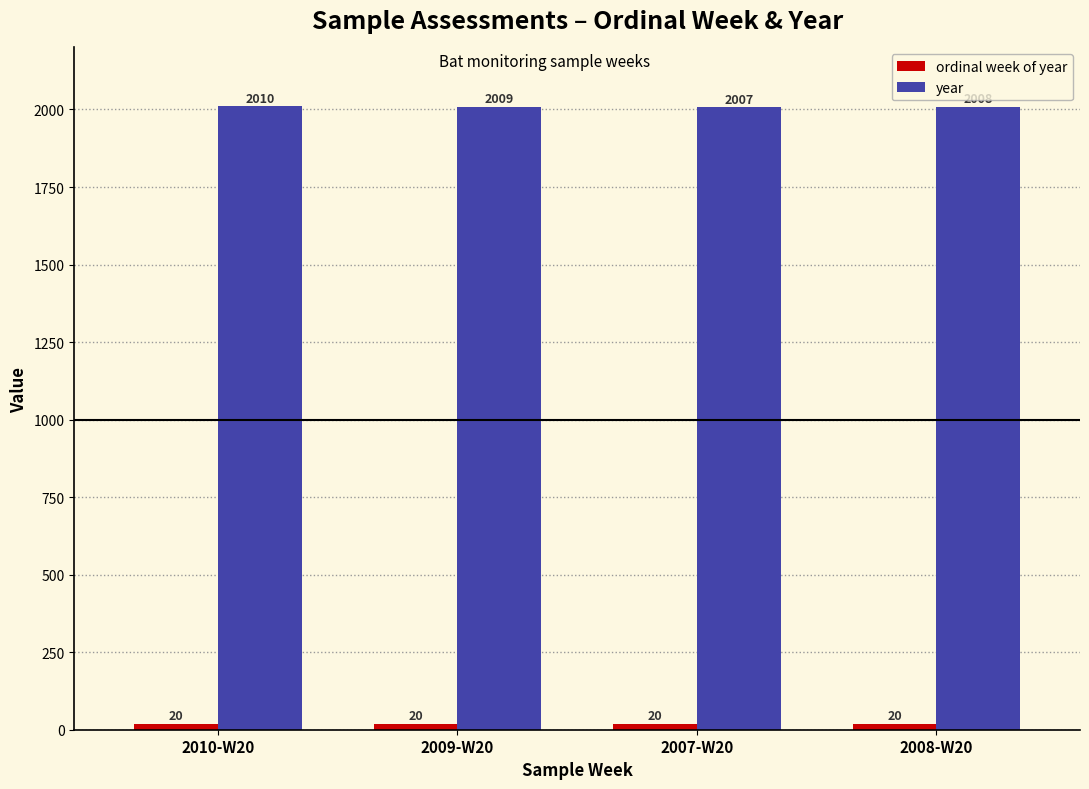

The value of year at 2010-W20 is 2010. True or false?

True